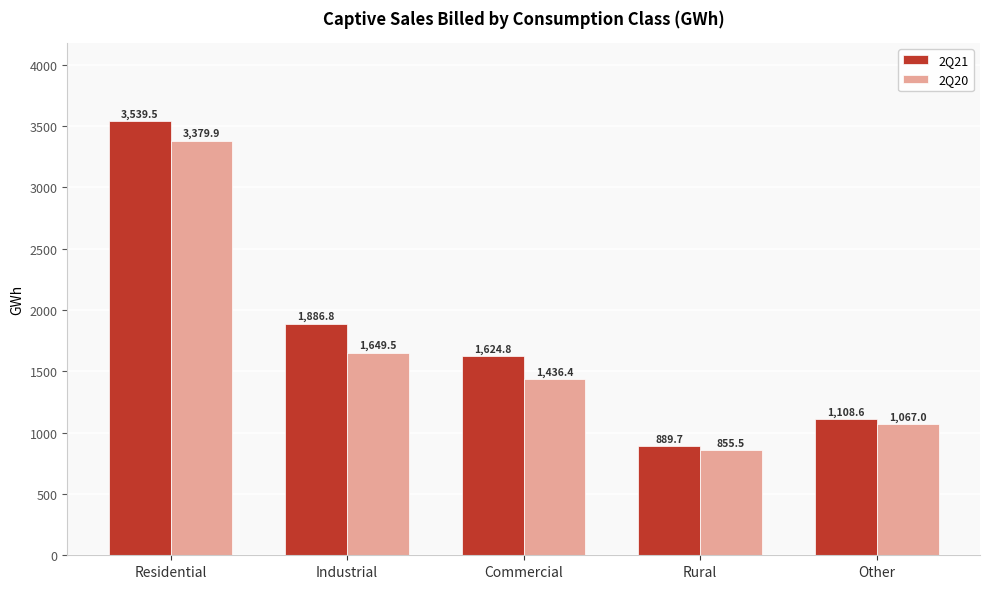

Reading left to right, extract all data points from this chart.

2Q21: 3539.5	1886.8	1624.8	889.7	1108.6
2Q20: 3379.9	1649.5	1436.4	855.5	1067.0